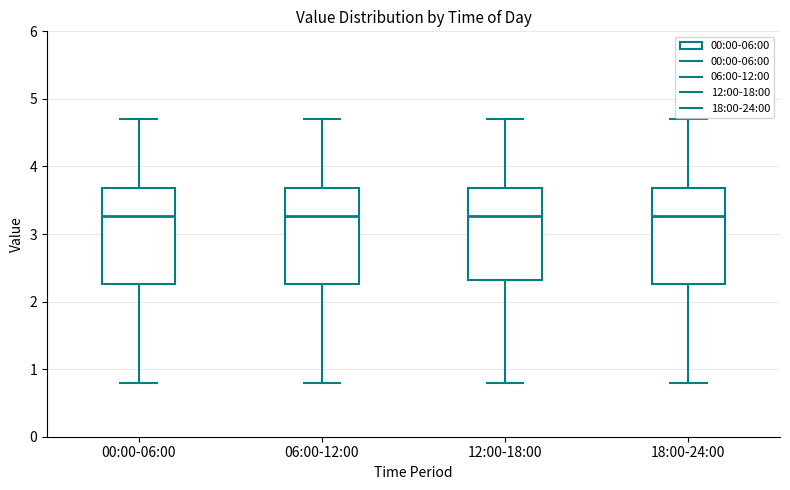

Where does the median line of the box for 00:00-06:00 sit on the y-axis? The values are not printed on the chart, so give them approximately, as read against the axis.

3.3